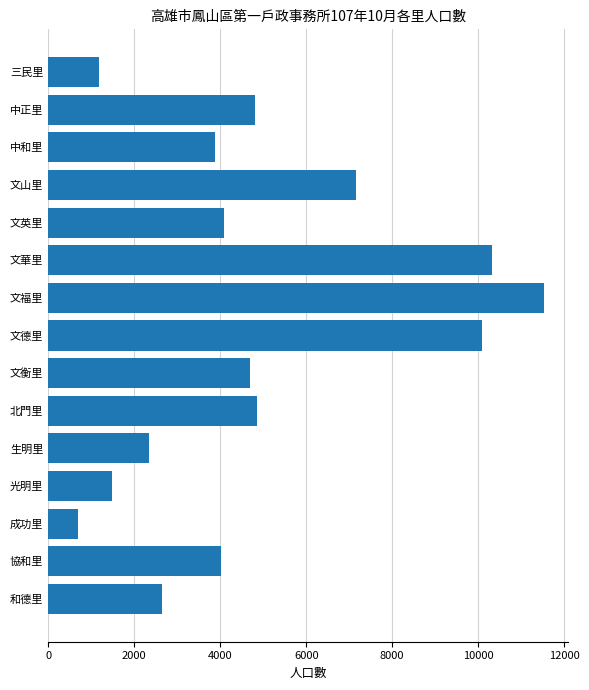

The value at 文福里 is 4223. True or false?

False